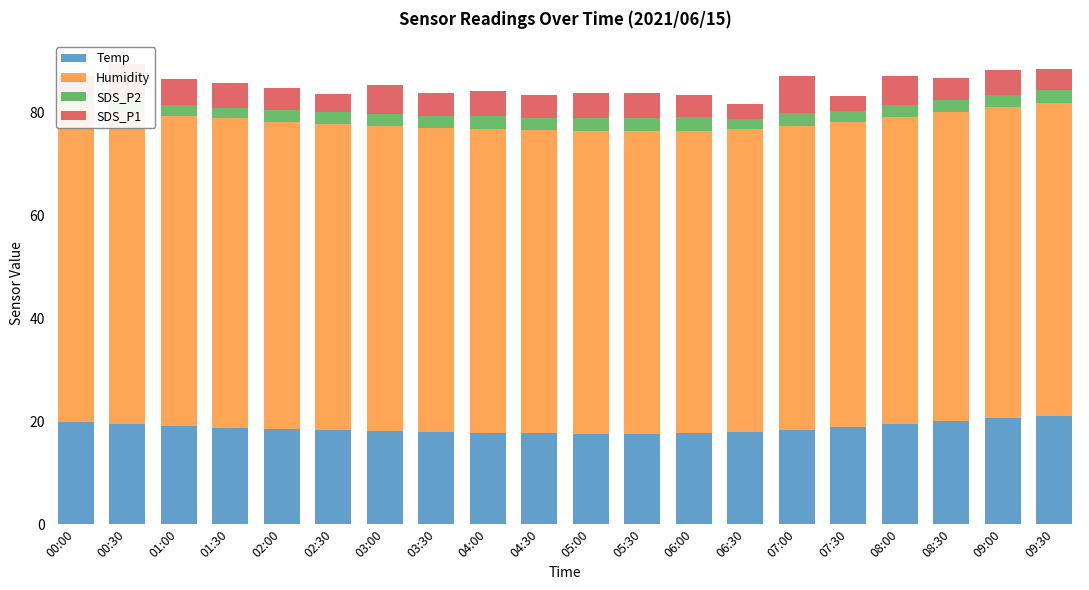

Which category has the highest value in the Temp series?

09:30